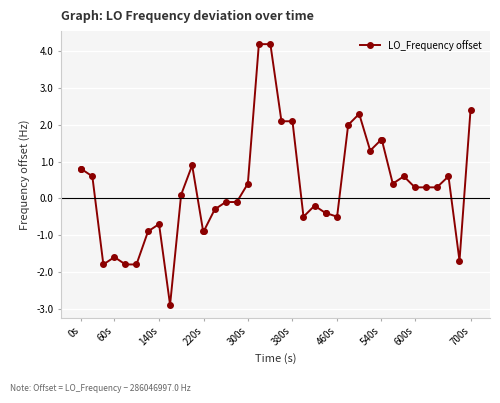

True or false: there are more than 1 points higher than both neighbors.

True